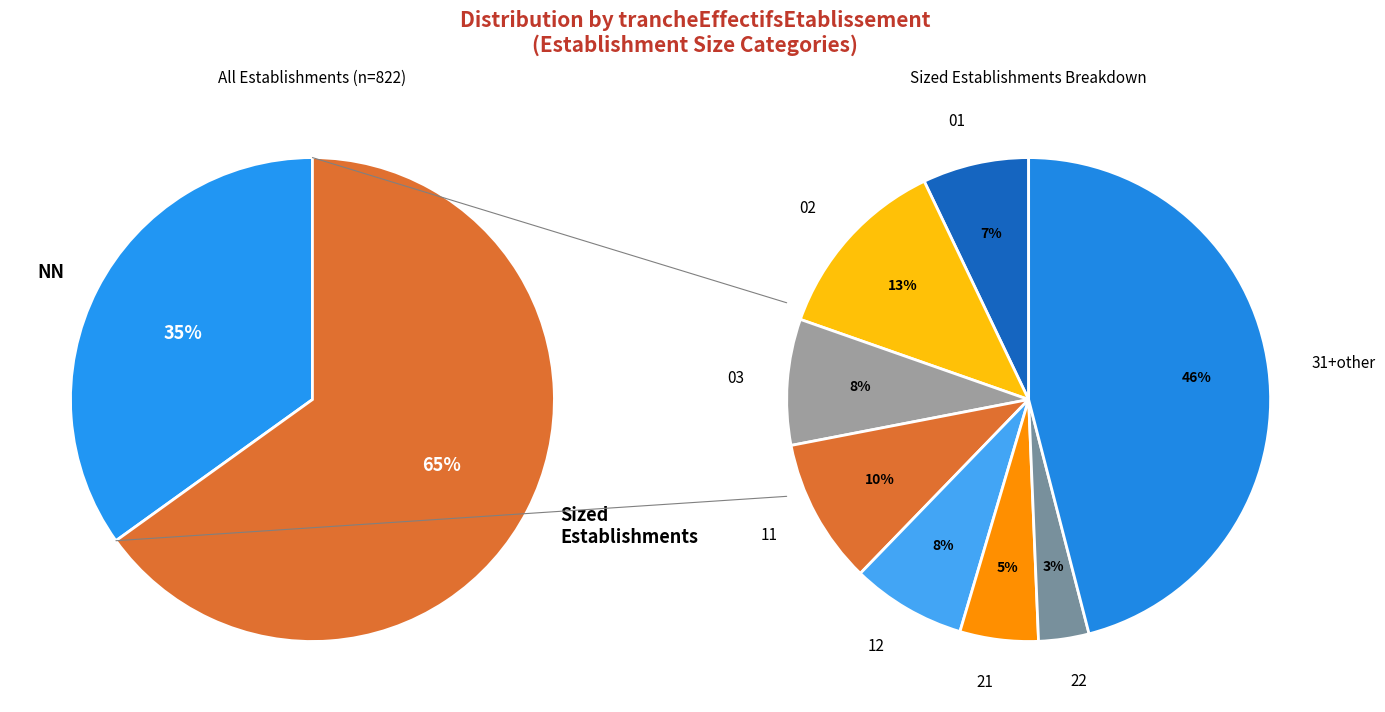

How many segments does this pie chart have?

10